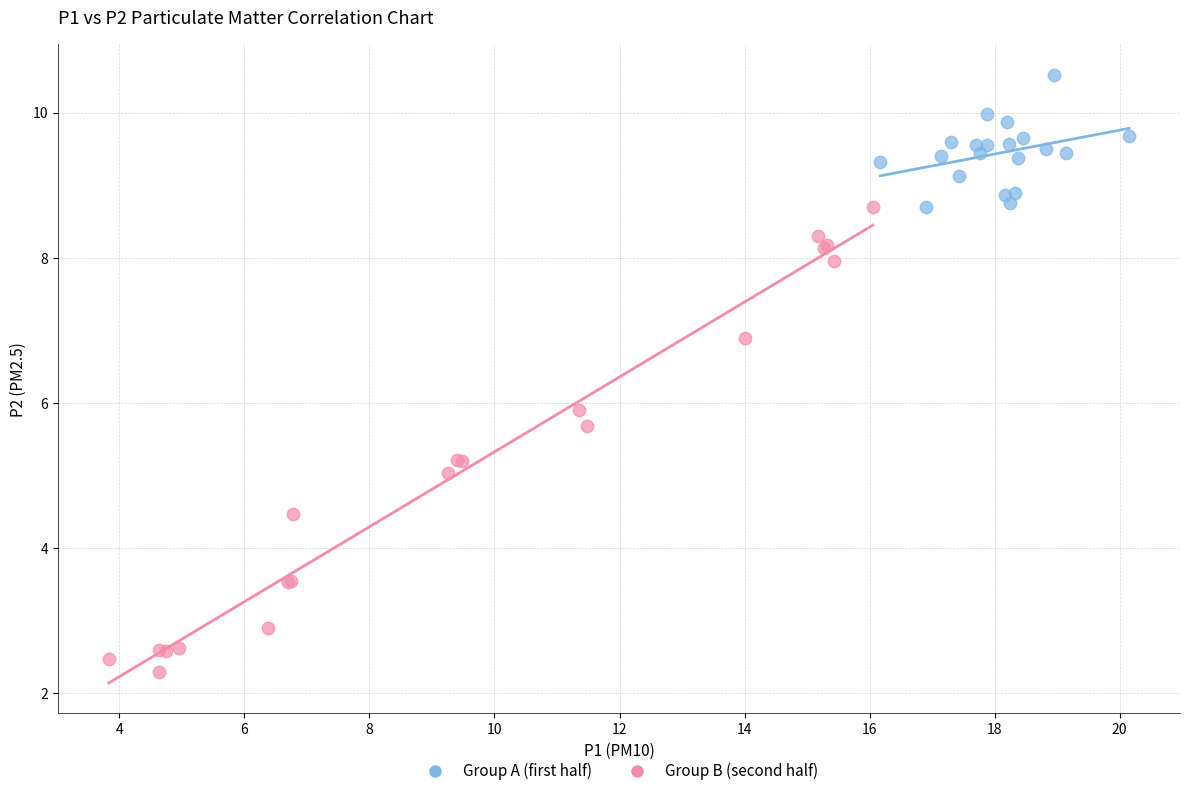

Which series contains the lowest Y value?

Group B (second half)